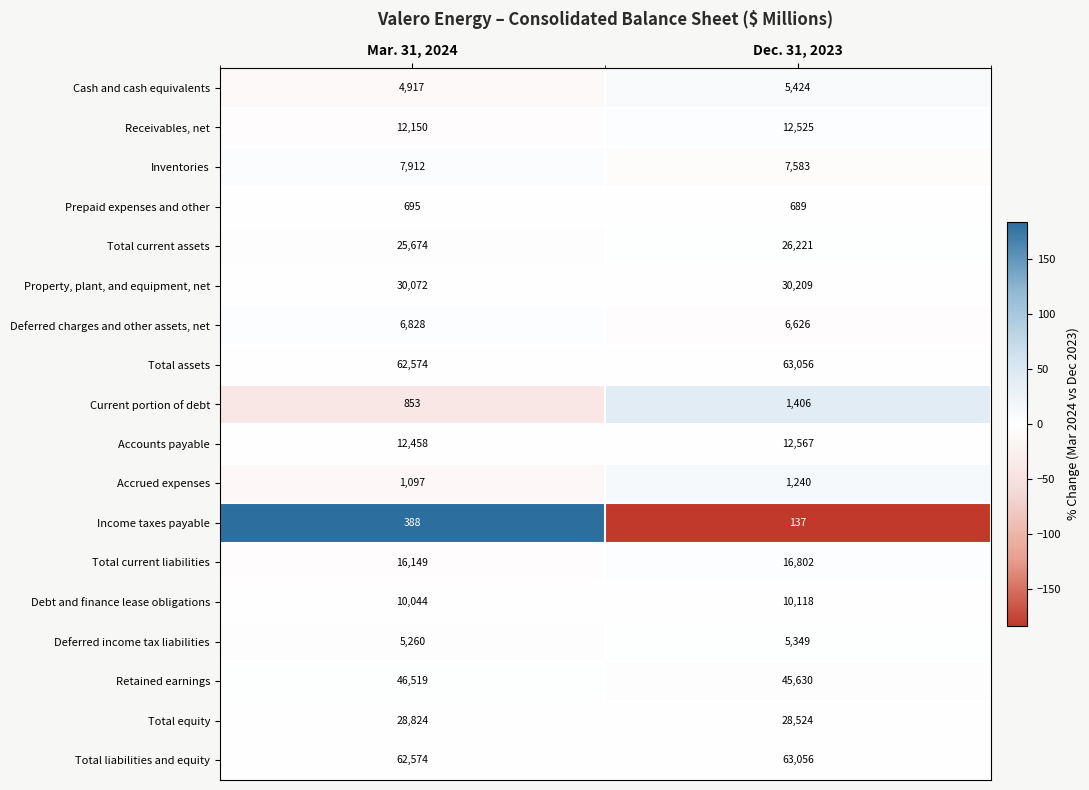

List the labels in order of Accrued expenses value, smallest first.

Mar. 31, 2024, Dec. 31, 2023